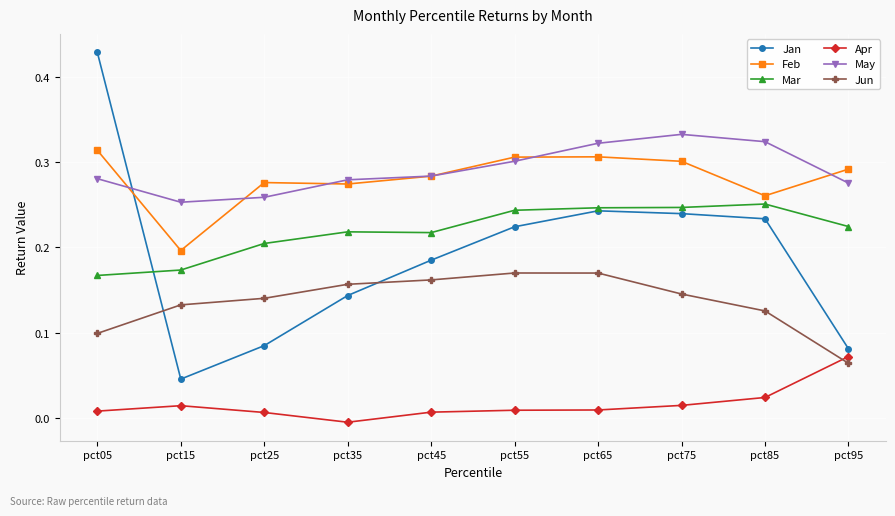

True or false: May and Mar cross at least once.

False